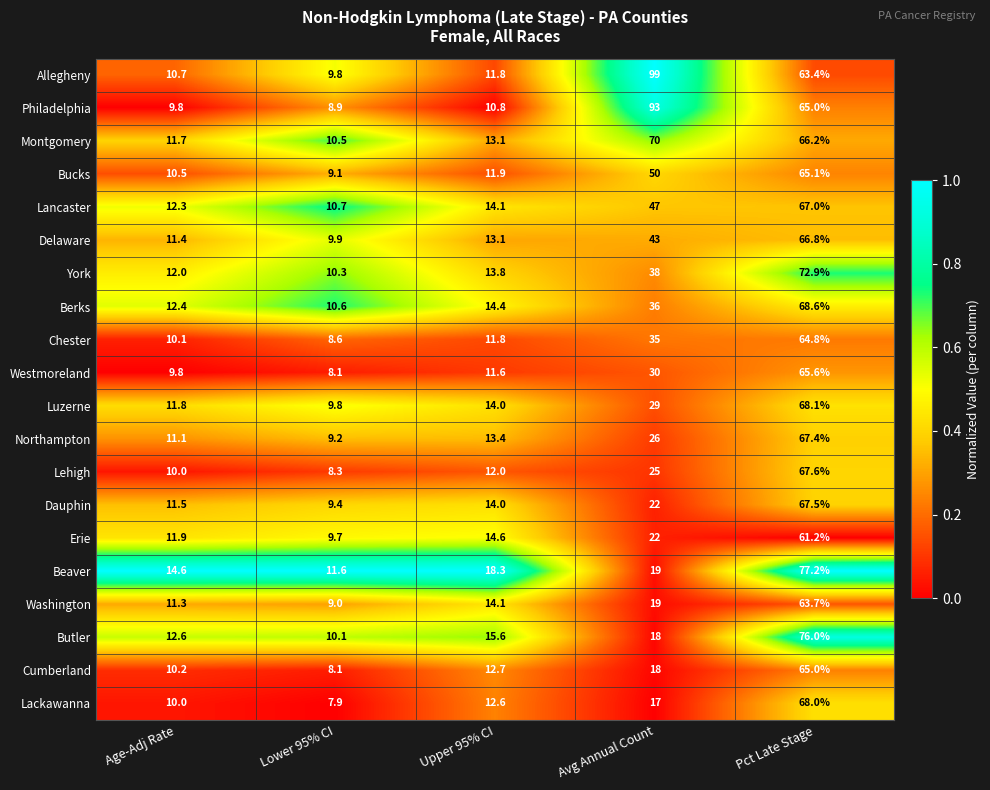

Rank the series by their maximum value, from lowest to highest.

Erie, Washington, Chester, Cumberland, Bucks, Westmoreland, Delaware, Lancaster, Northampton, Dauphin, Lehigh, Lackawanna, Luzerne, Berks, Montgomery, York, Butler, Beaver, Philadelphia, Allegheny